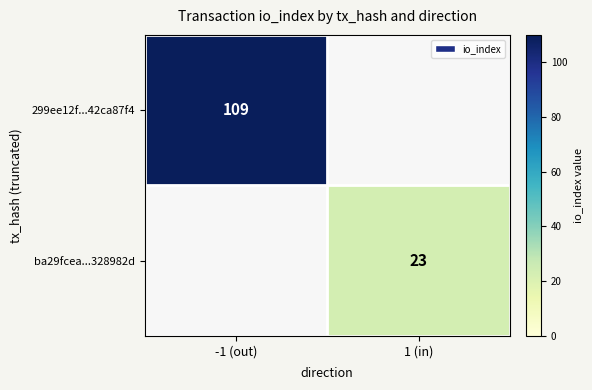

Is the value of ba29fcea...328982d at 1 (in) greater than the value of 299ee12f...42ca87f4 at -1 (out)?

No